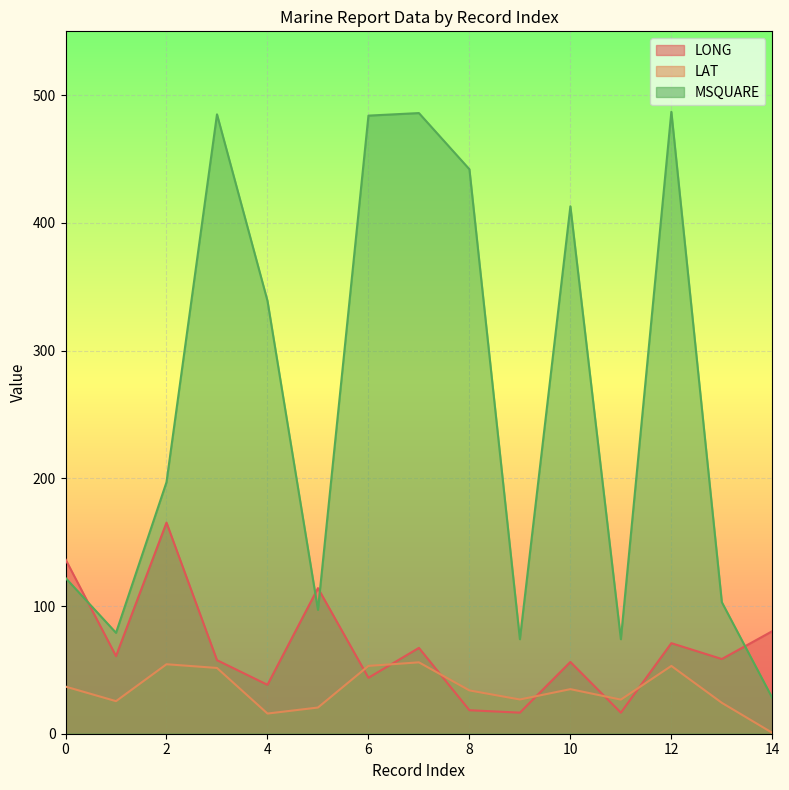

The LONG series shows 70.9 at 22. True or false?

True